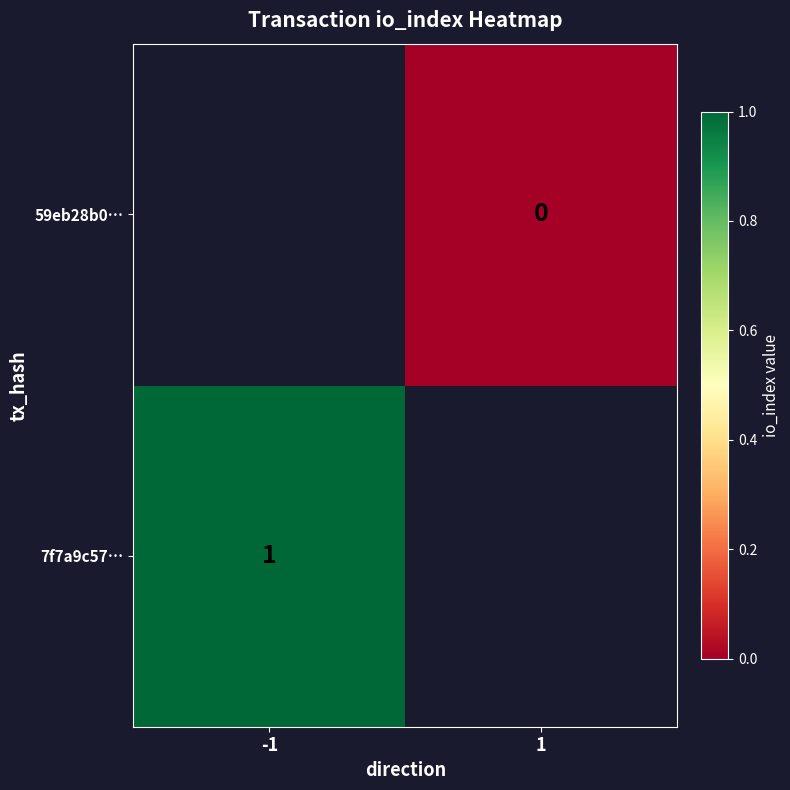

How many series are shown in this chart?

2